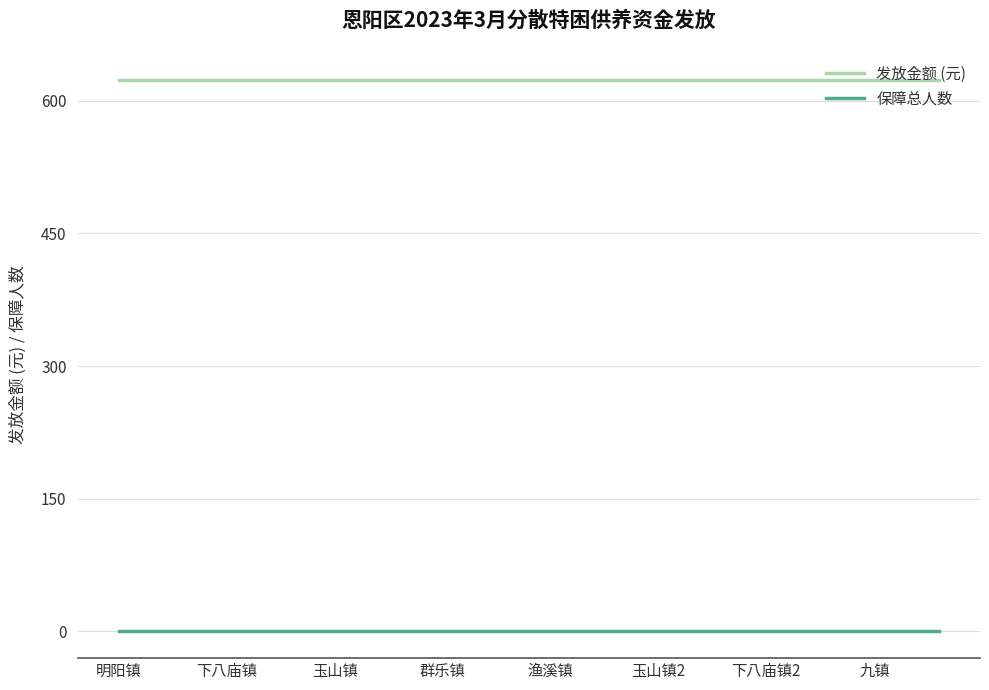

Reading left to right, extract all data points from this chart.

发放金额 (元): 624	624	624	624	624	624	624	624	624	624	624	624	624	624	624	624	624	624	624	624	624	624	624	624	624	624	624	624	624	624	624	624	624	624	624	624	624	624	624
保障总人数: 1	1	1	1	1	1	1	1	1	1	1	1	1	1	1	1	1	1	1	1	1	1	1	1	1	1	1	1	1	1	1	1	1	1	1	1	1	1	1